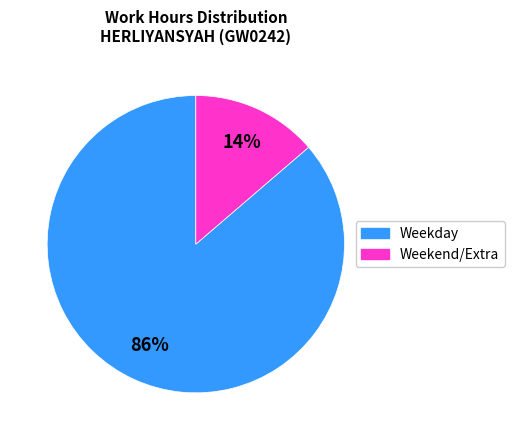

To the nearest percent, what is the average slice percentage?

50%